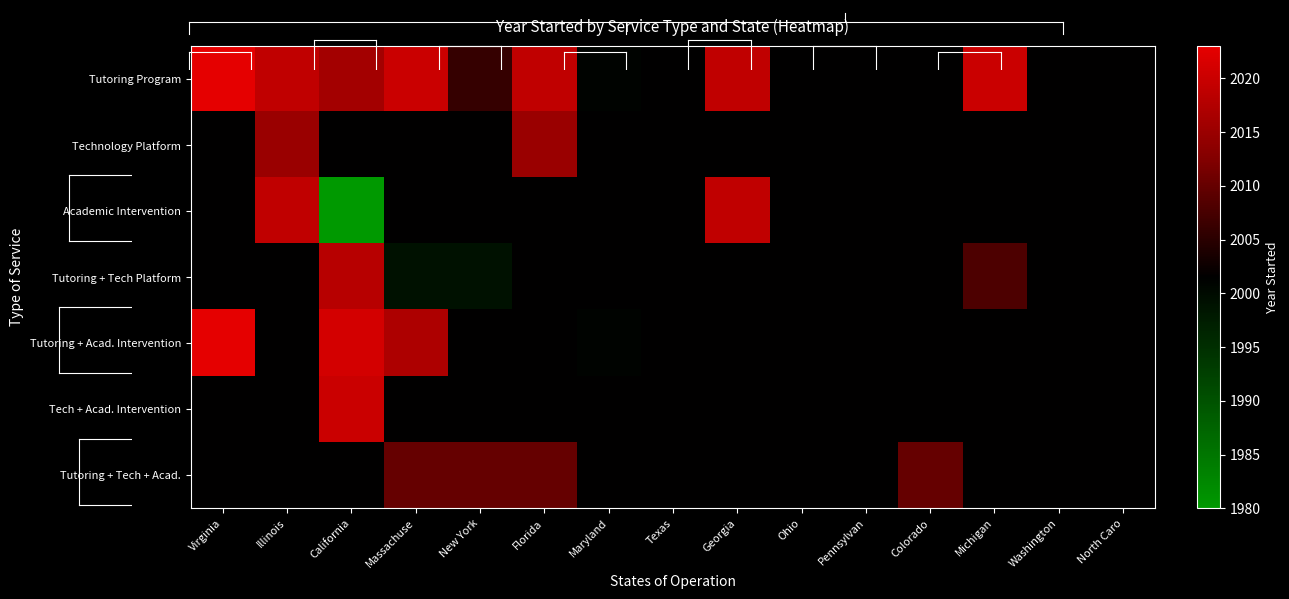

At how many categories does at least one series exceed 1996?

15